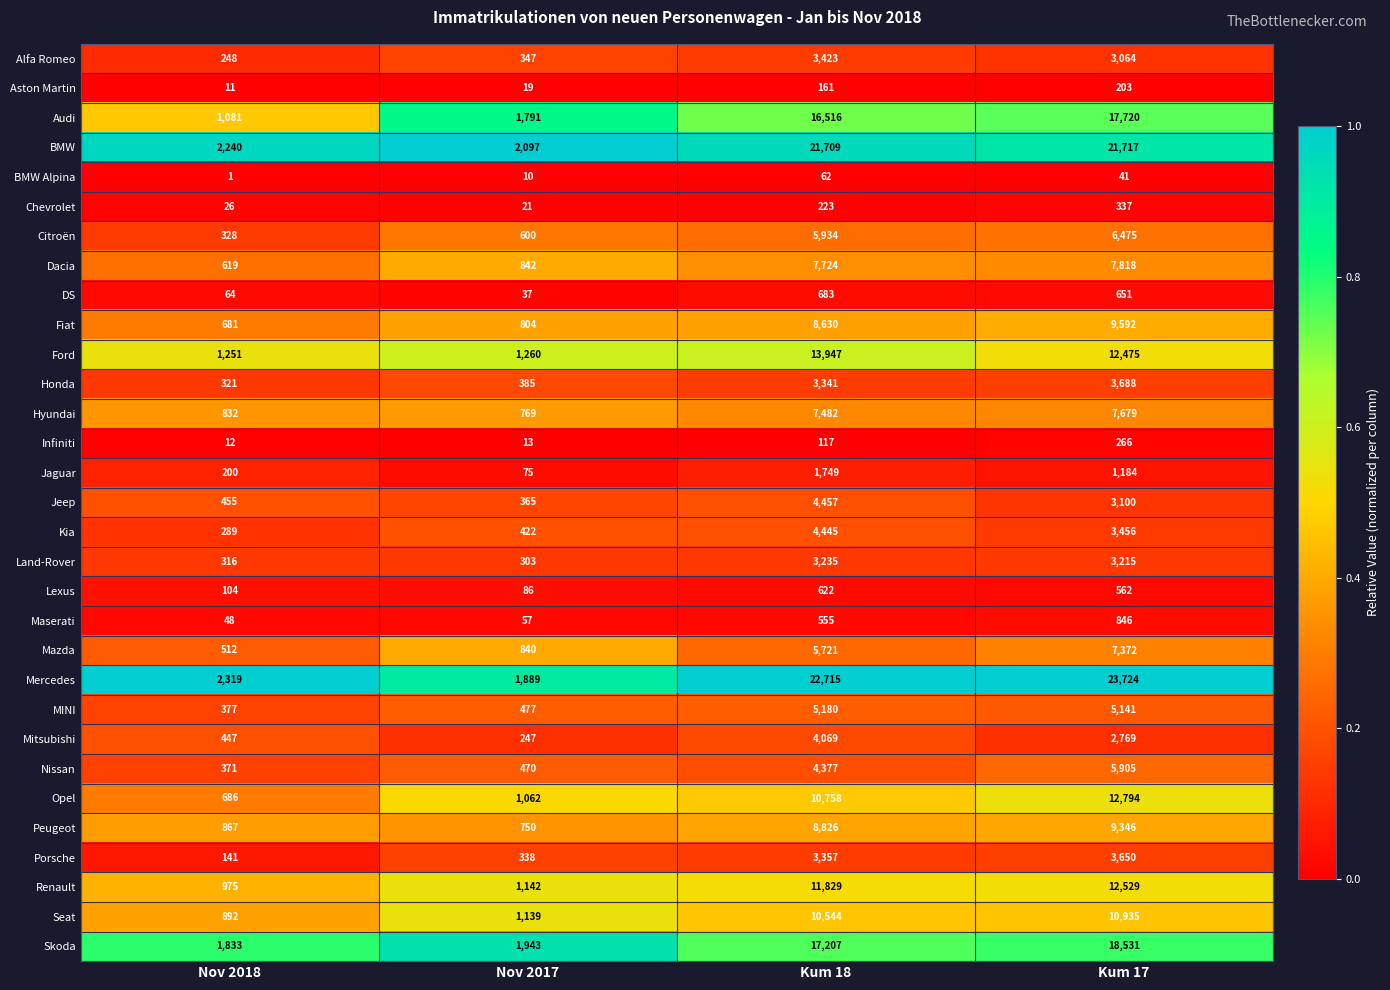

The Audi series shows 5442 at Kum 17. True or false?

False